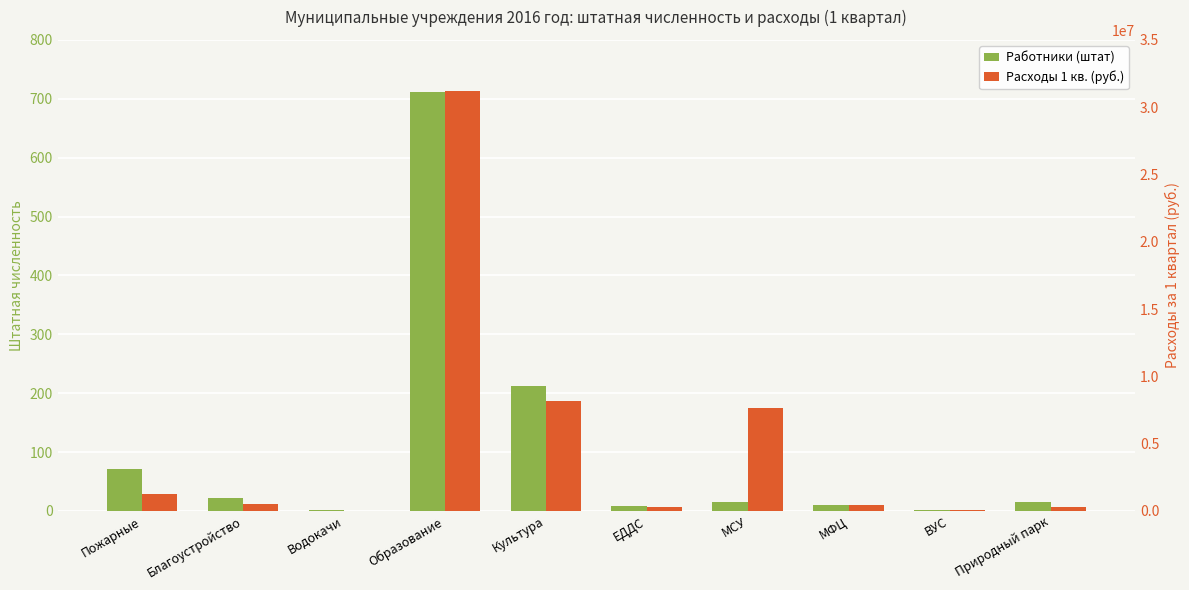

What position from the left is Культура?

5